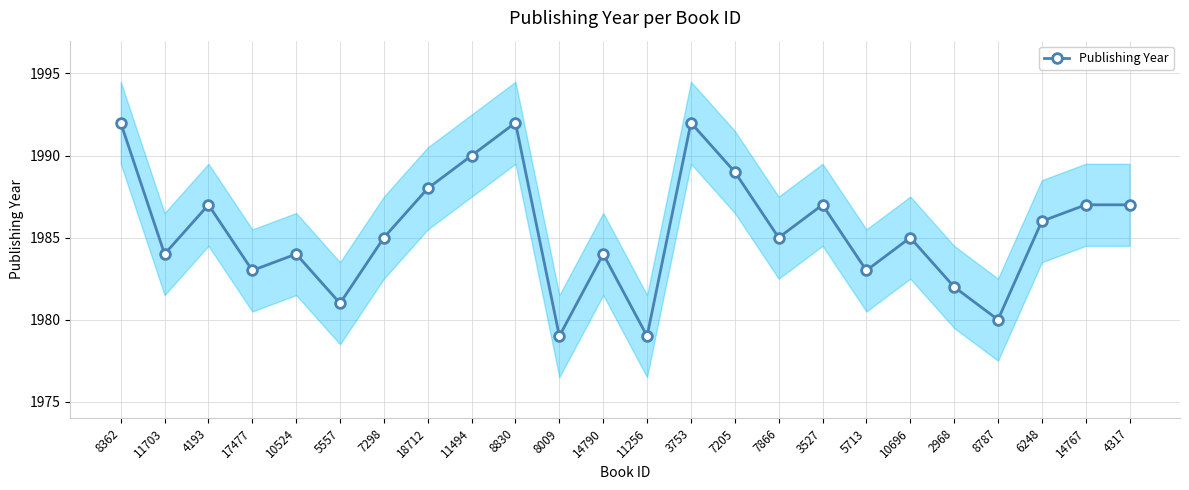

Reading right to left, extract all data points from this chart.

1987	1987	1986	1980	1982	1985	1983	1987	1985	1989	1992	1979	1984	1979	1992	1990	1988	1985	1981	1984	1983	1987	1984	1992